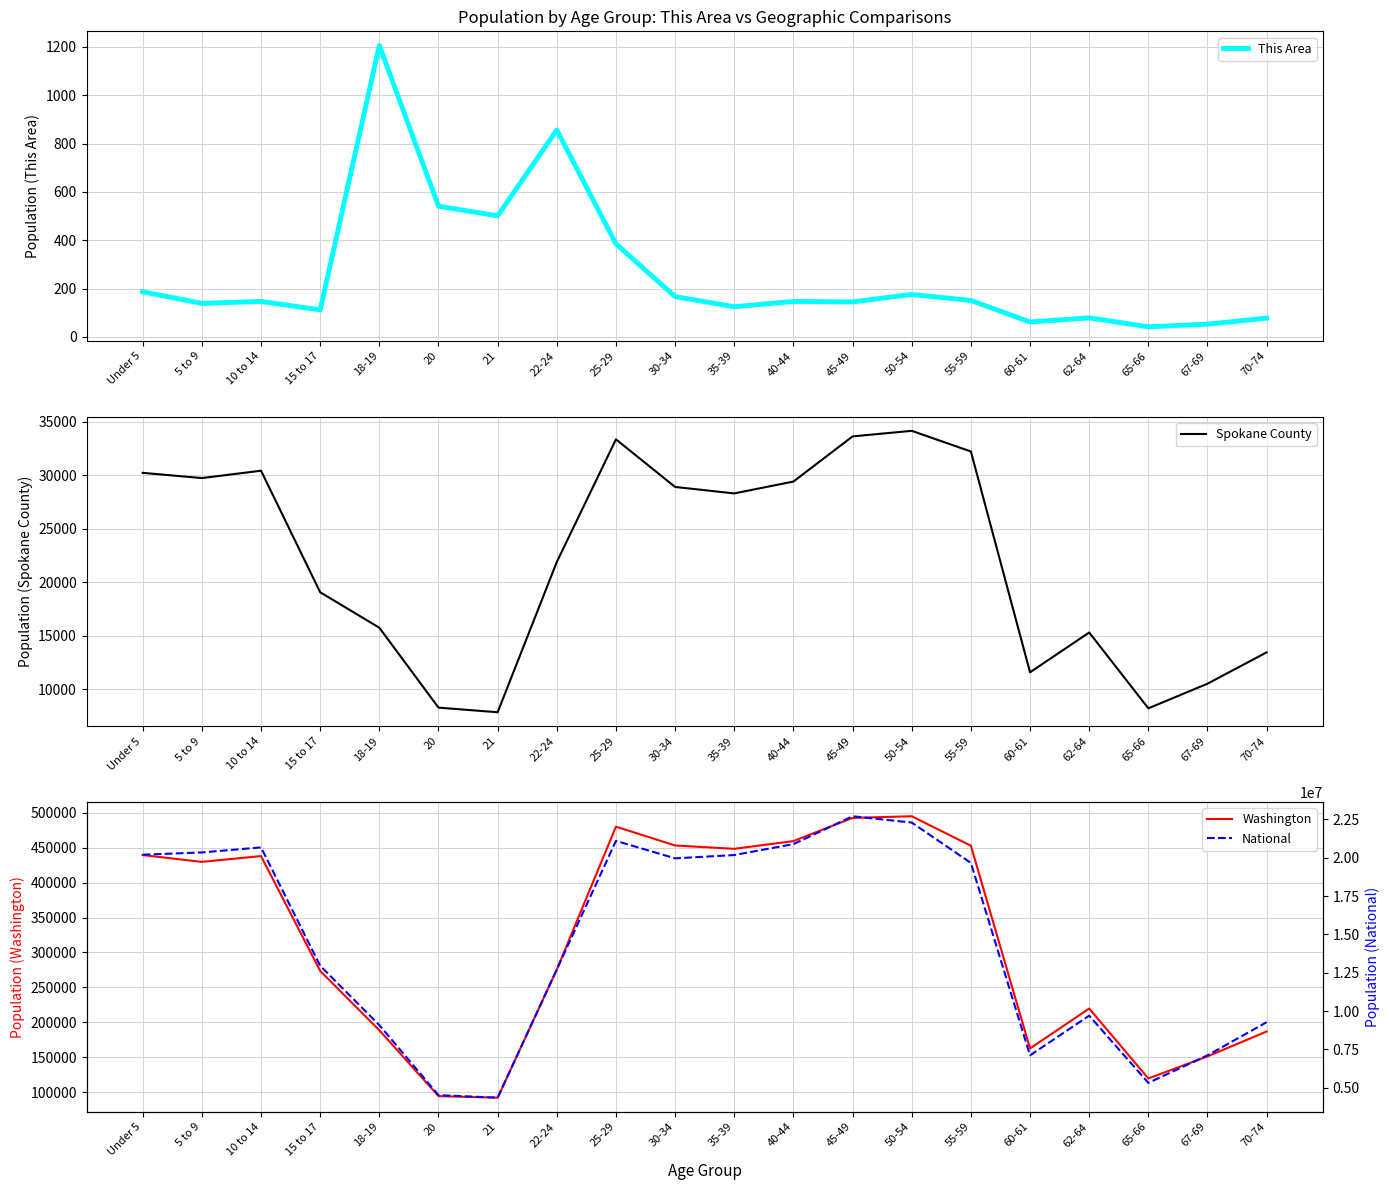

At which category does National reach its first local valley?

21